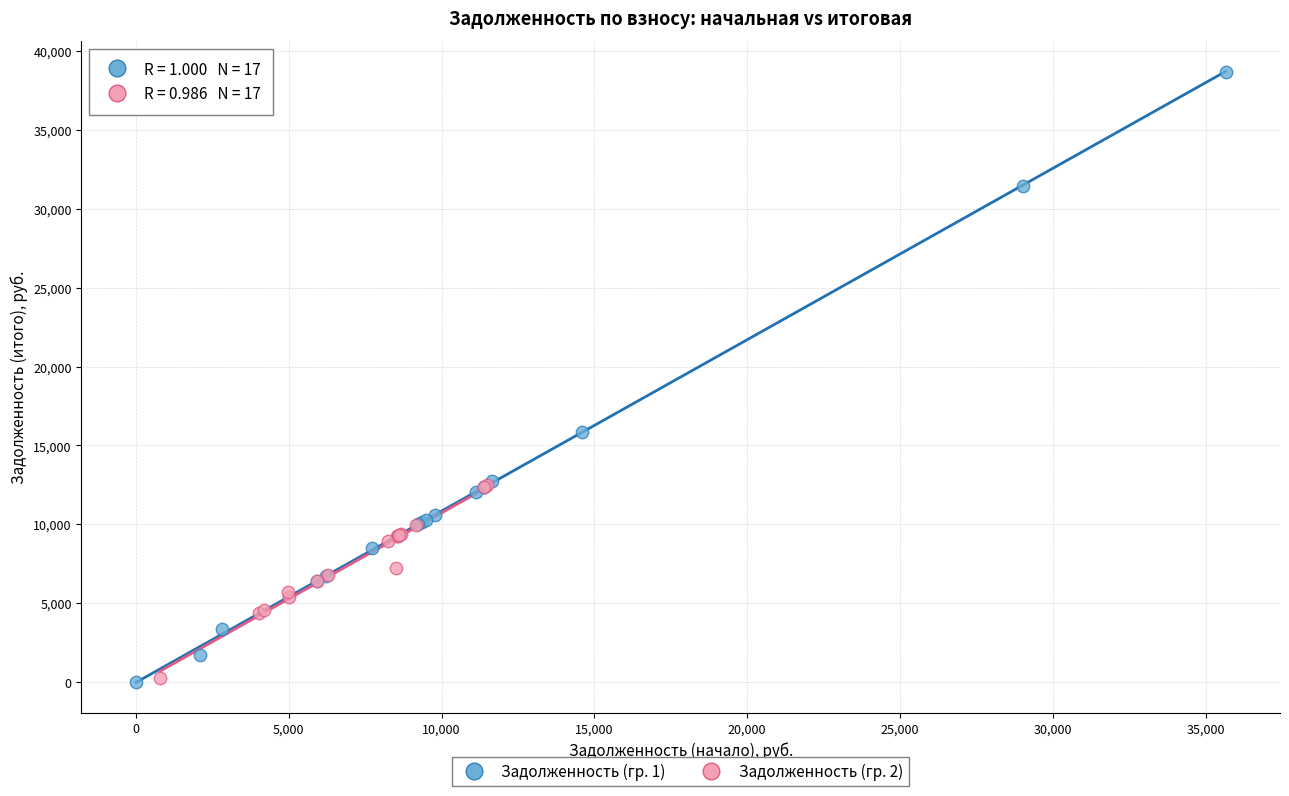

Which series has the widest spread of Y values?

Задолженность (гр. 1)